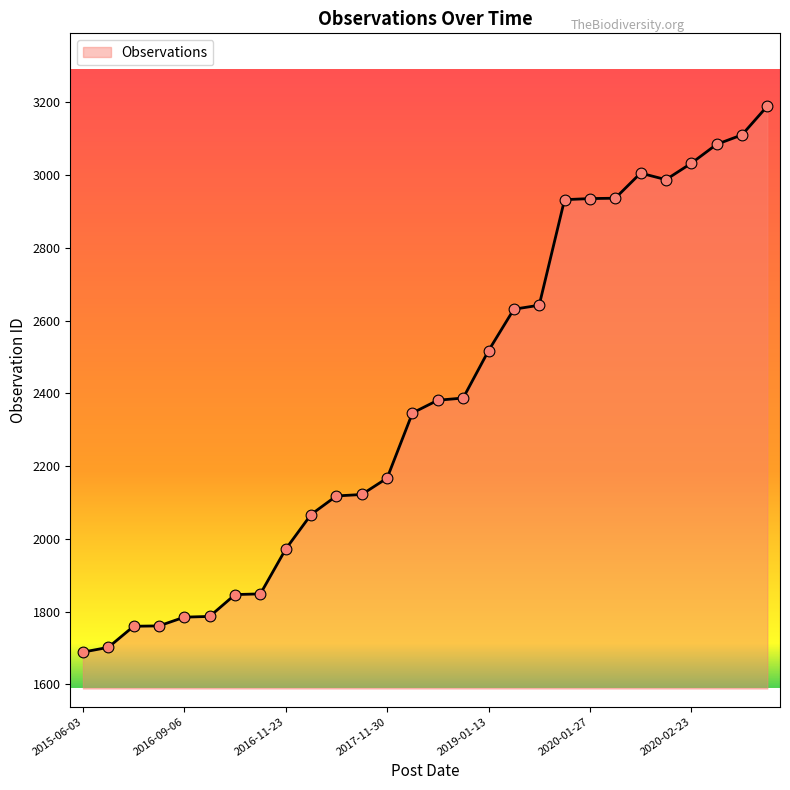

What is the smallest value displayed?

1689